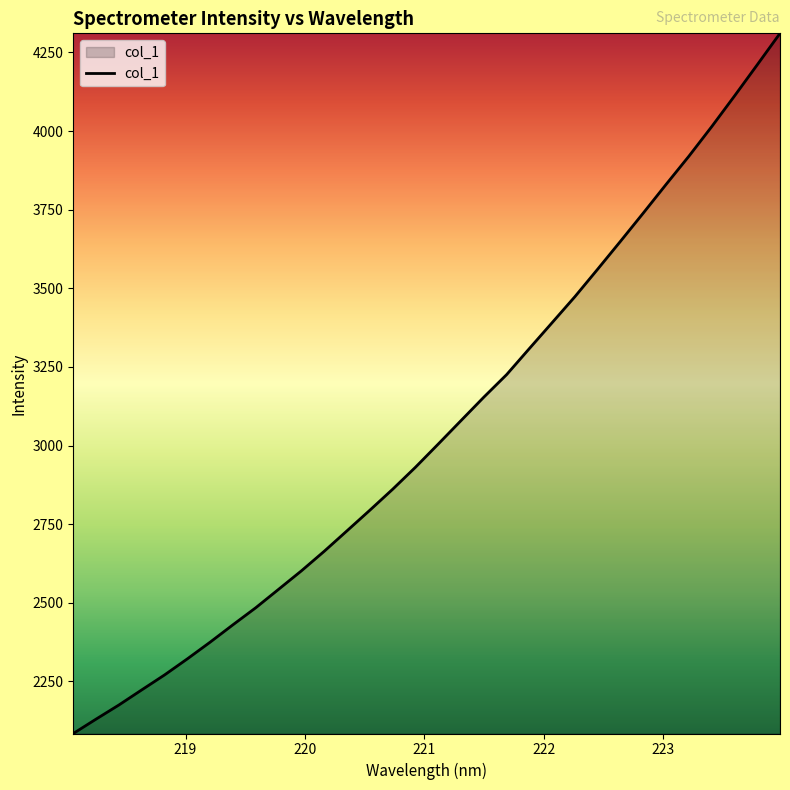

How many lines are shown in the chart?

1